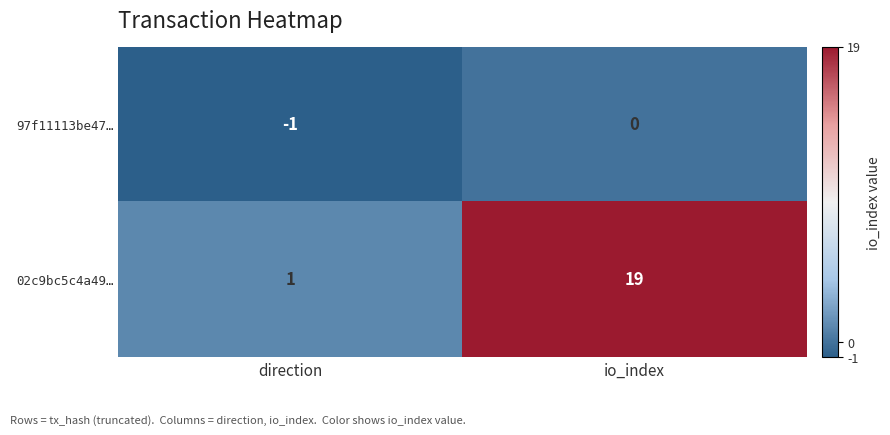

What is the difference between the maximum and minimum values in the 02c9bc5c4a49… series?

18